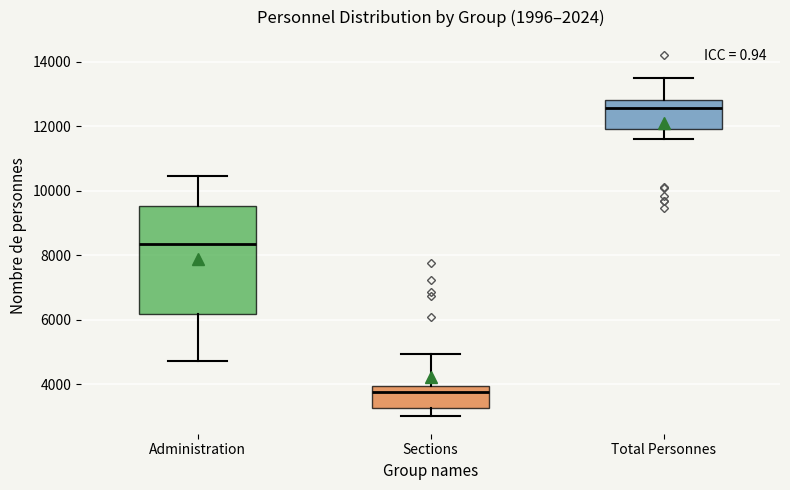

Where does the lower whisker of the box for Administration end on the y-axis? The values are not printed on the chart, so give them approximately, as read against the axis.

4800